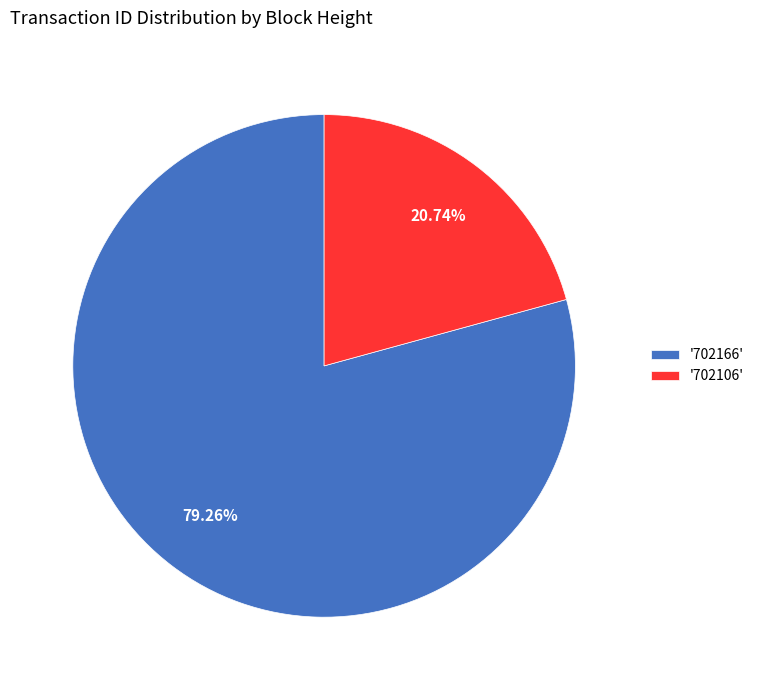

Which category has the biggest portion of the pie?

'702166'